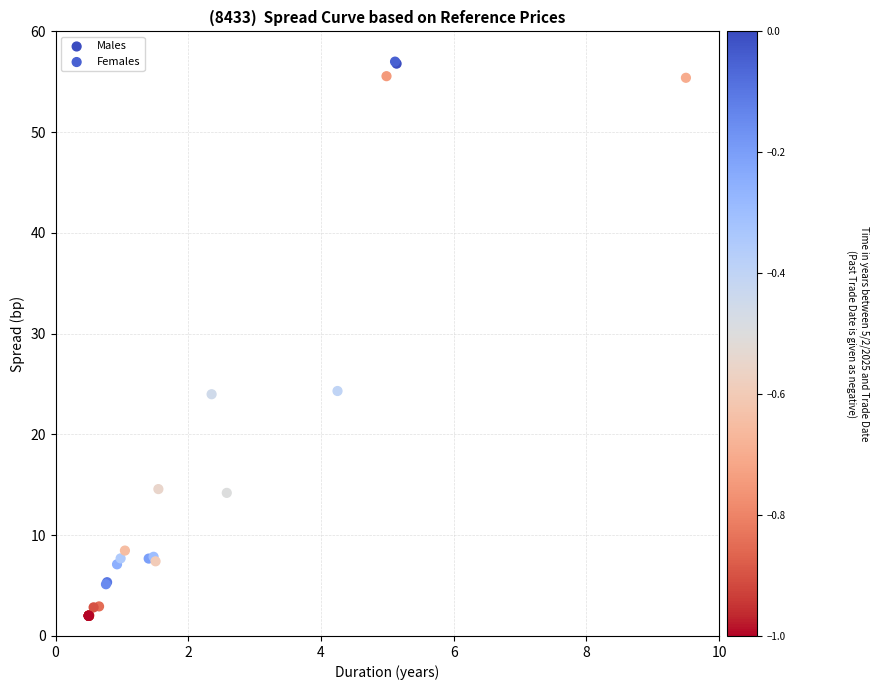

Which series has the largest Y range (max minus min)?

Females